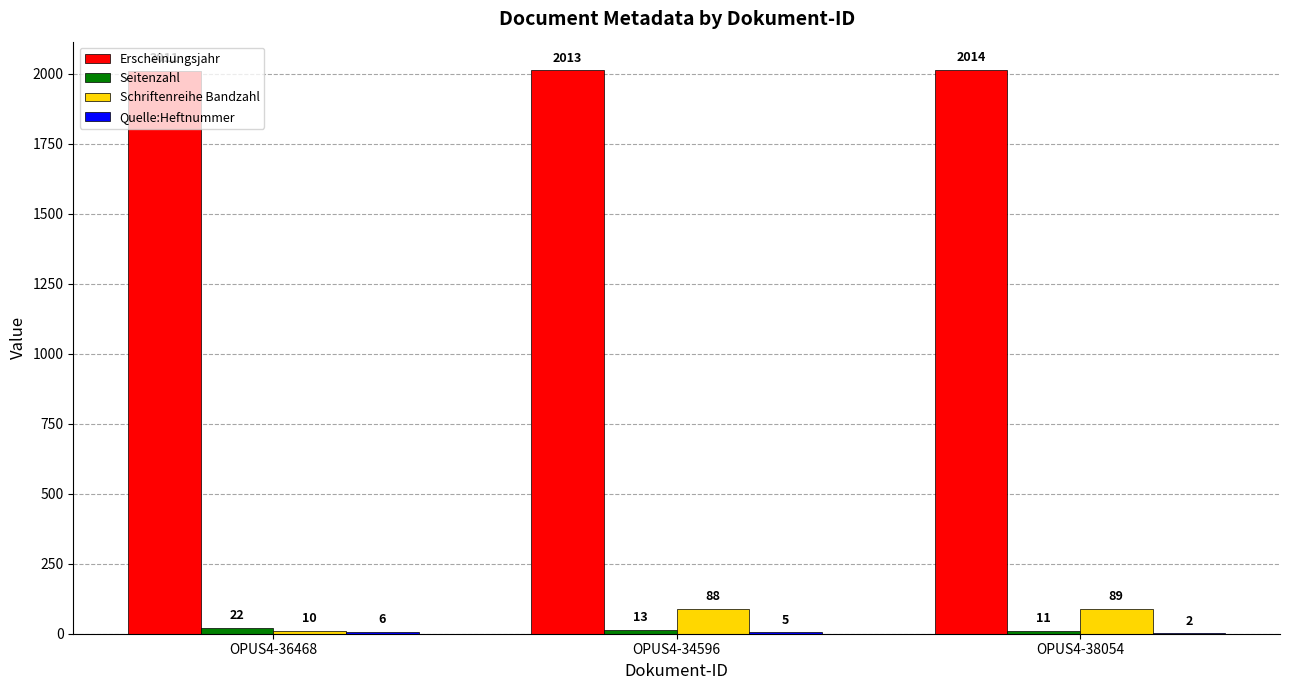

At which category does the chart reach its peak across all series?

OPUS4-38054